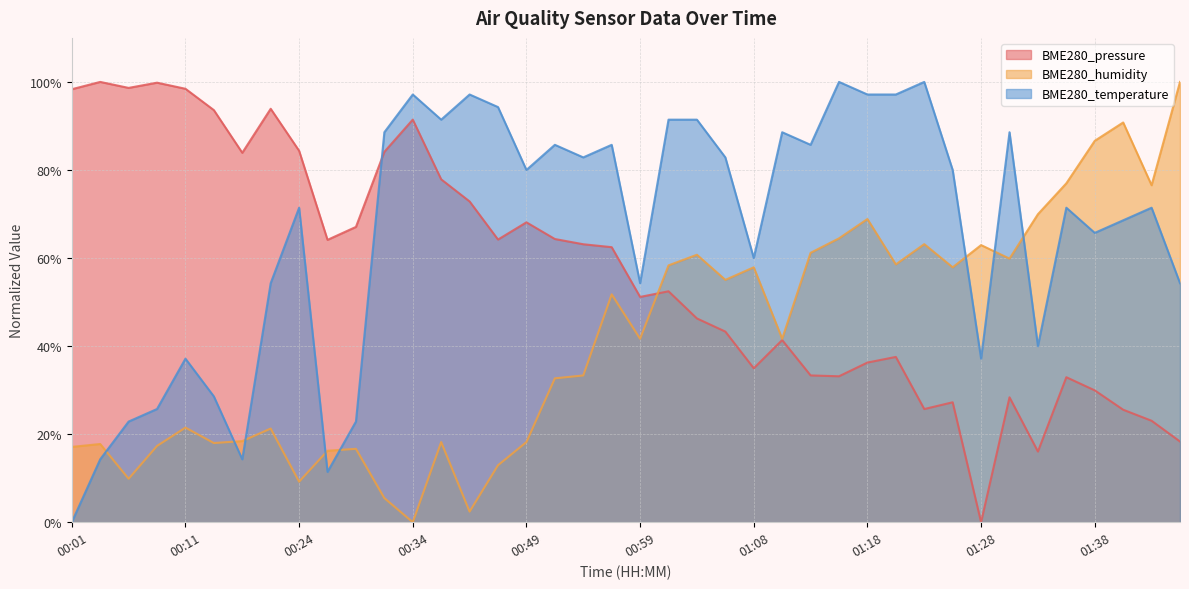

Which series ends up on top after the final intersection of BME280_temperature and BME280_humidity?

BME280_humidity